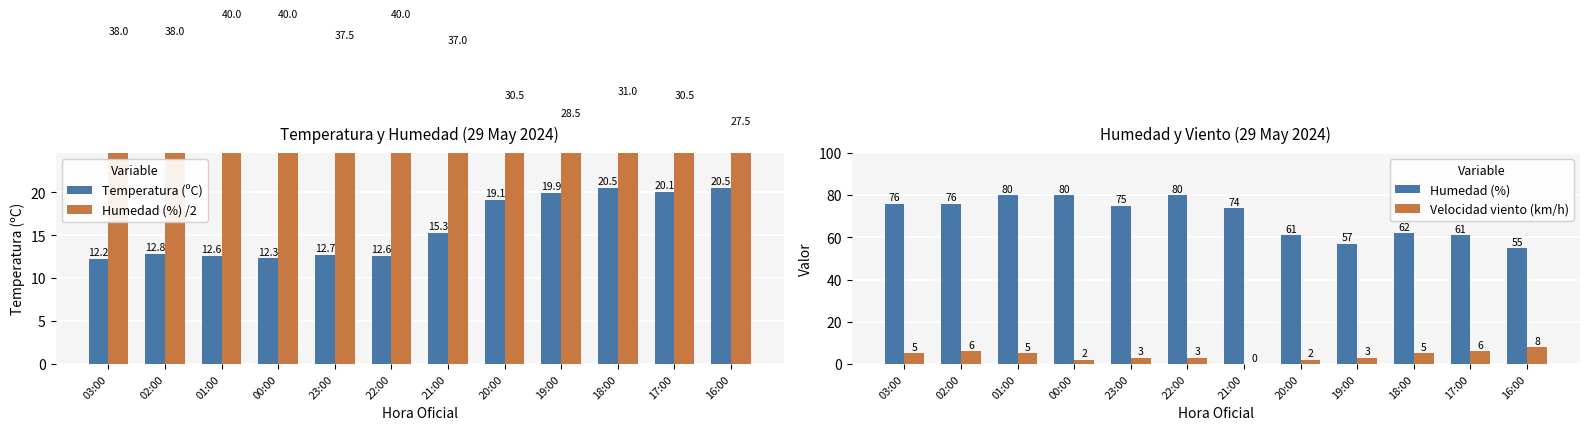

Where is Temperatura (ºC) nearest to the value 16?

21:00